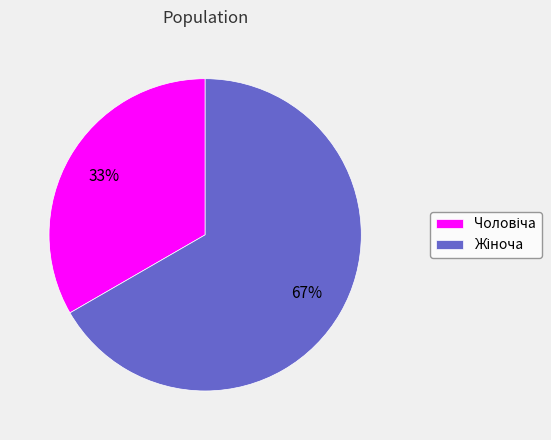

Is there any slice that represents more than half of the pie?

Yes